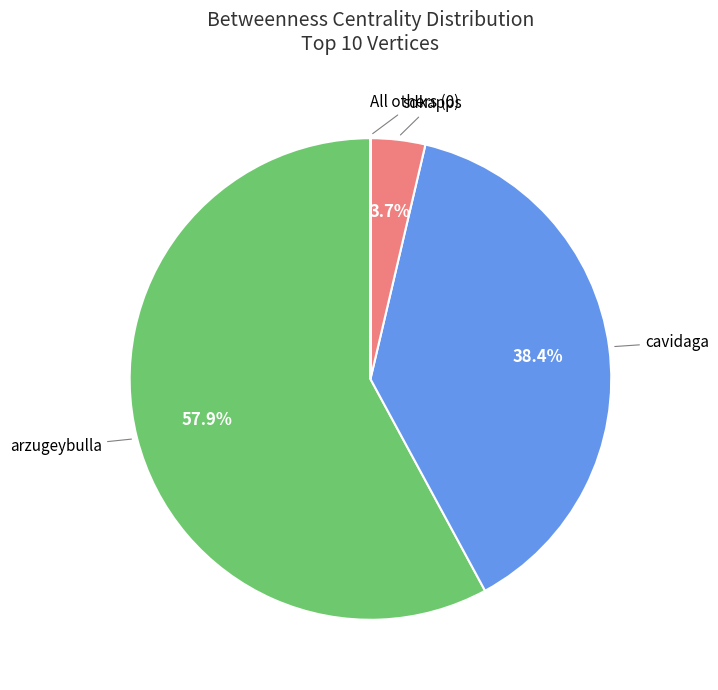

Is there any slice that represents more than half of the pie?

Yes